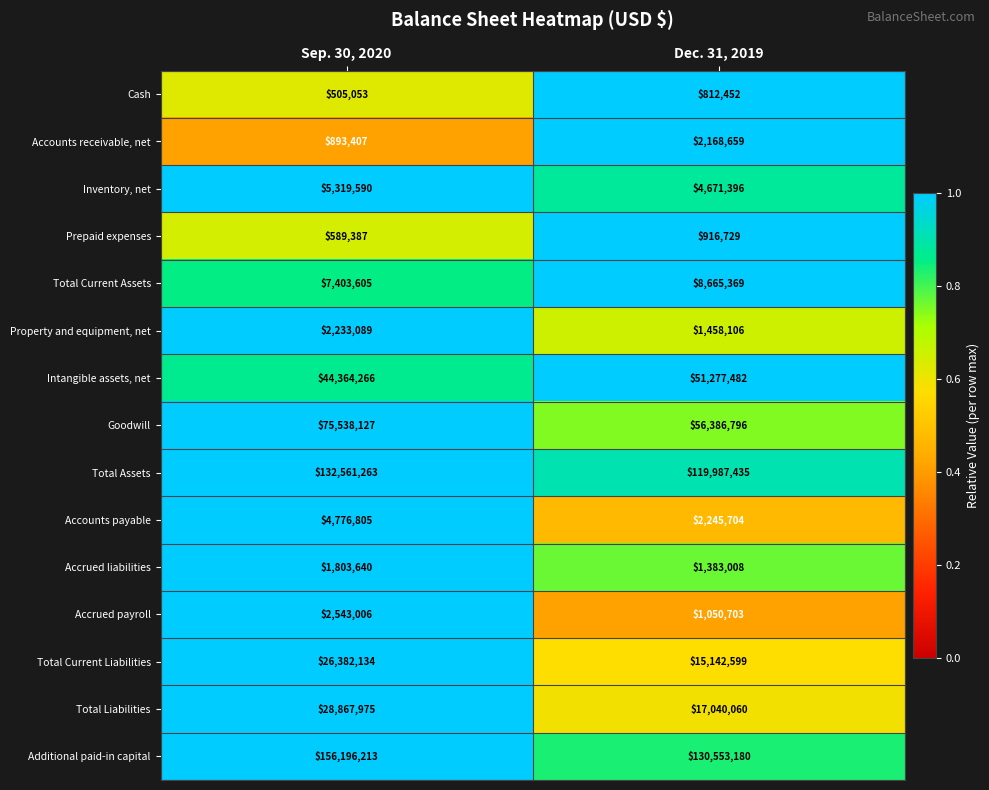

Reading left to right, extract all data points from this chart.

Cash: 505053	812452
Accounts receivable, net: 893407	2168659
Inventory, net: 5319590	4671396
Prepaid expenses: 589387	916729
Total Current Assets: 7403605	8665369
Property and equipment, net: 2233089	1458106
Intangible assets, net: 44364266	51277482
Goodwill: 75538127	56386796
Total Assets: 132561263	119987435
Accounts payable: 4776805	2245704
Accrued liabilities: 1803640	1383008
Accrued payroll: 2543006	1050703
Total Current Liabilities: 26382134	15142599
Total Liabilities: 28867975	17040060
Additional paid-in capital: 156196213	130553180